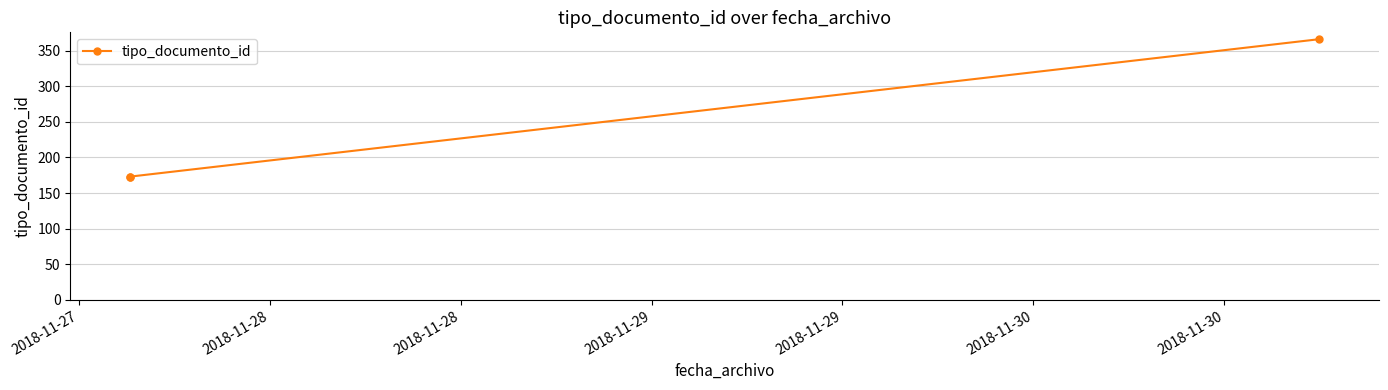

What is the difference between the maximum and second lowest values?

193